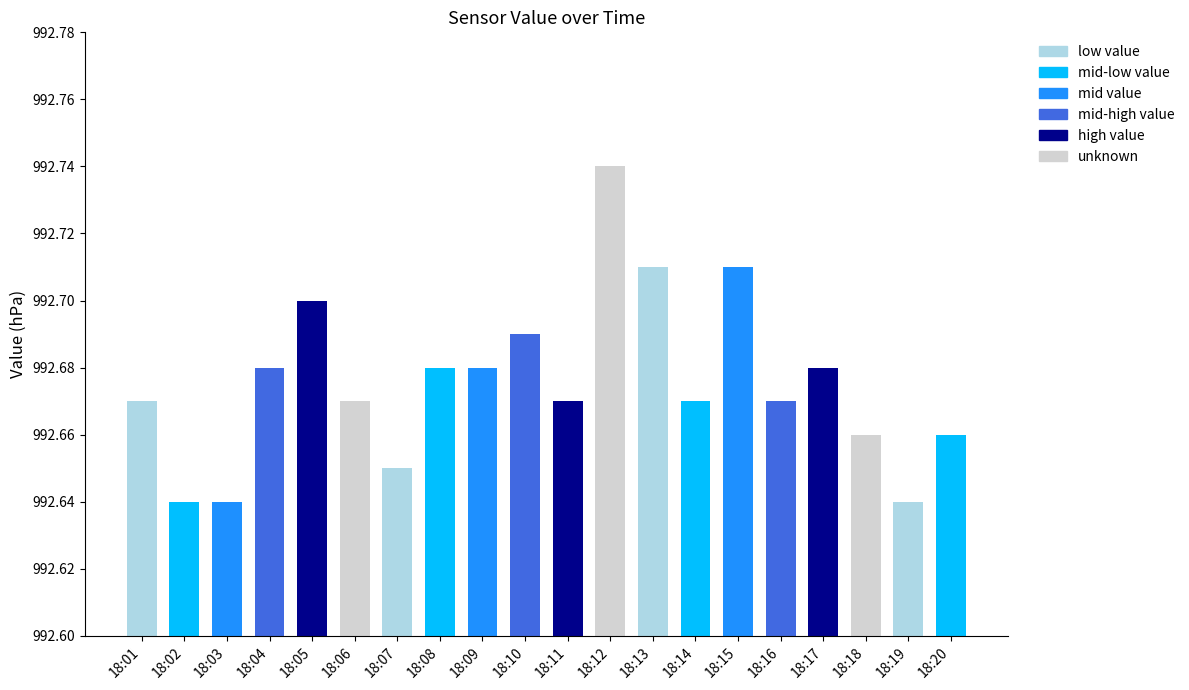

Approximately how many times larger is the value at 18:05 compared to 18:04?

1.0